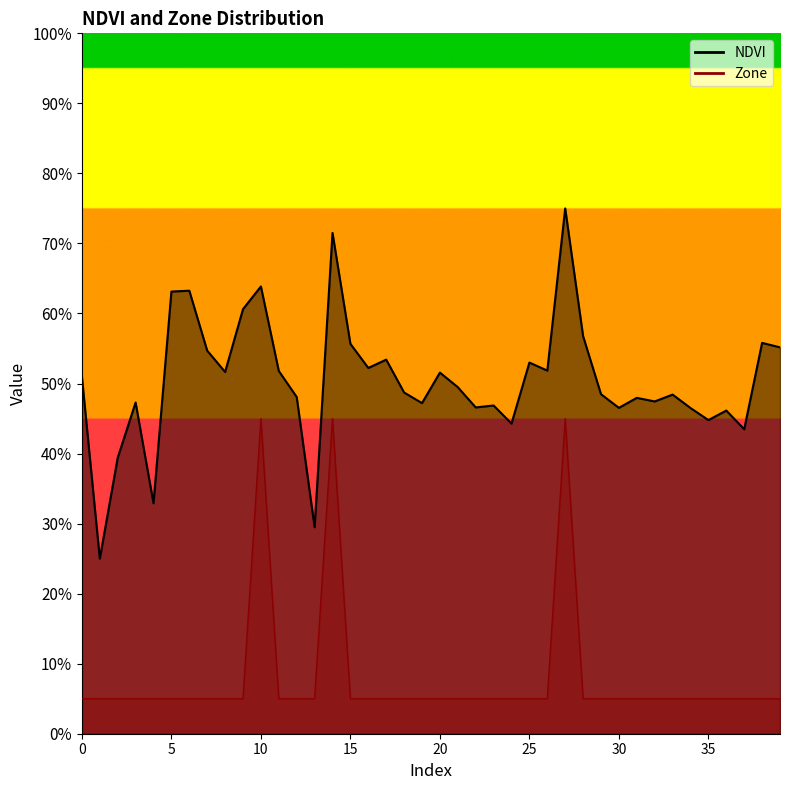

At which category does Zone line reach its first local peak?

10